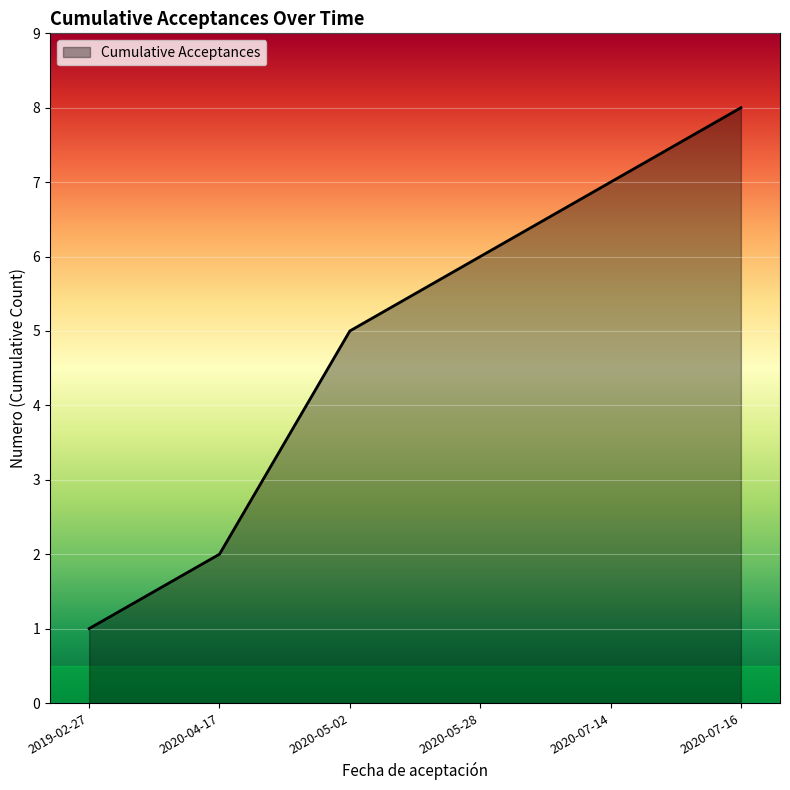

What is the maximum value shown in the chart?

8